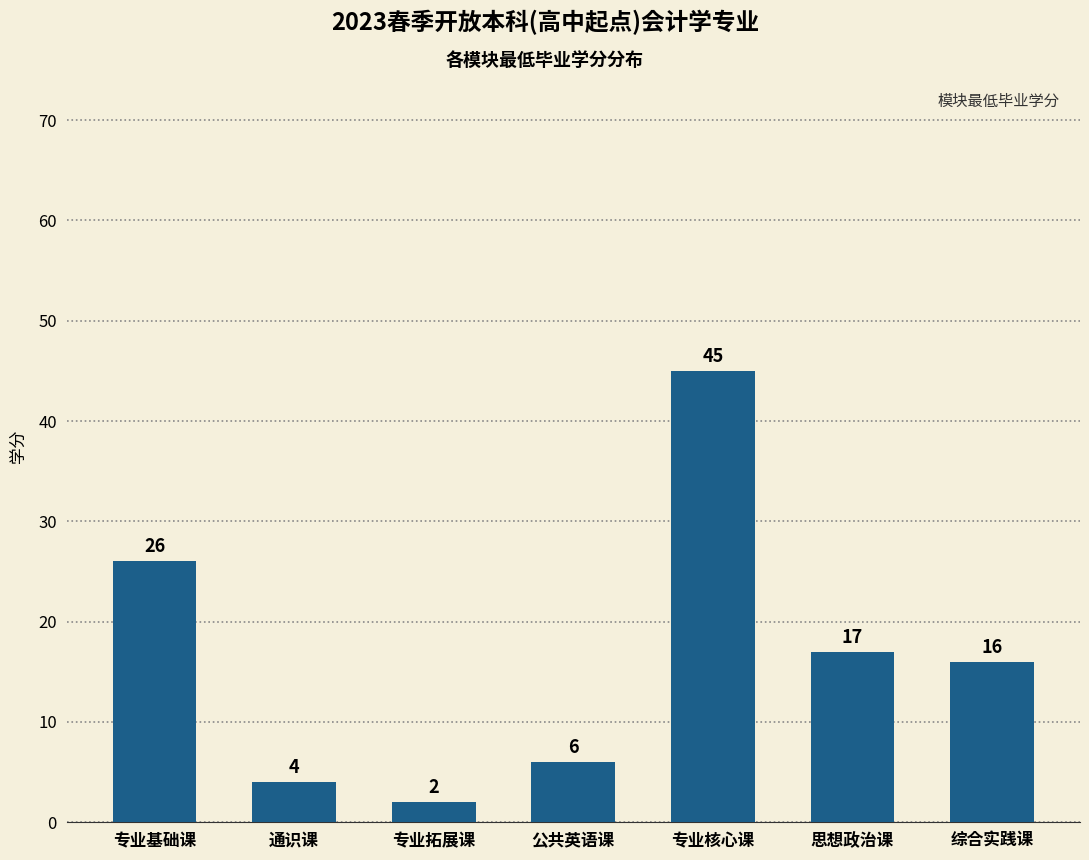

What is the greatest value displayed?

45